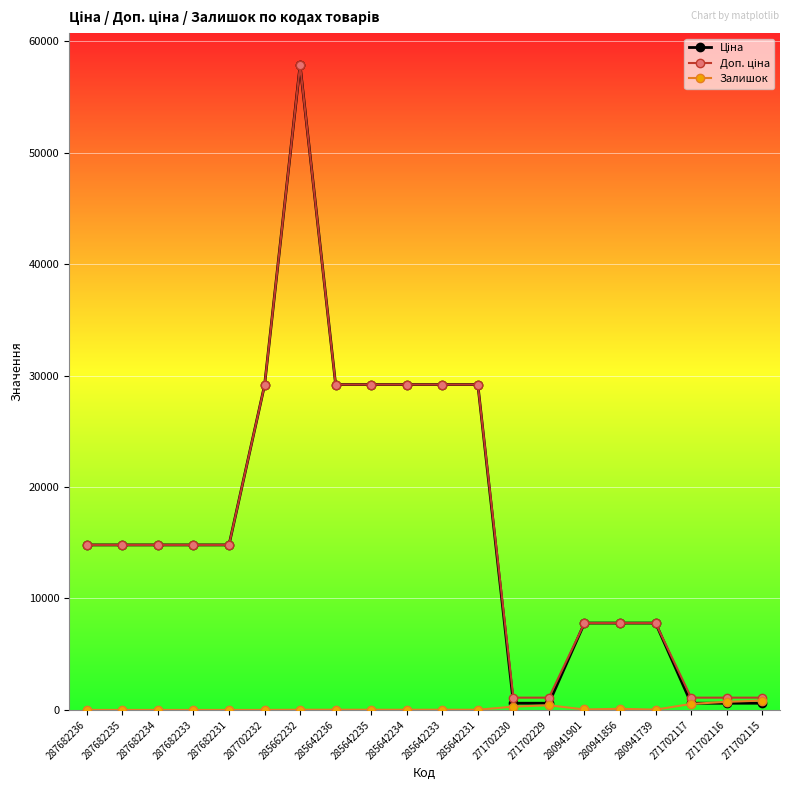

How many distinct data groups are displayed?

3